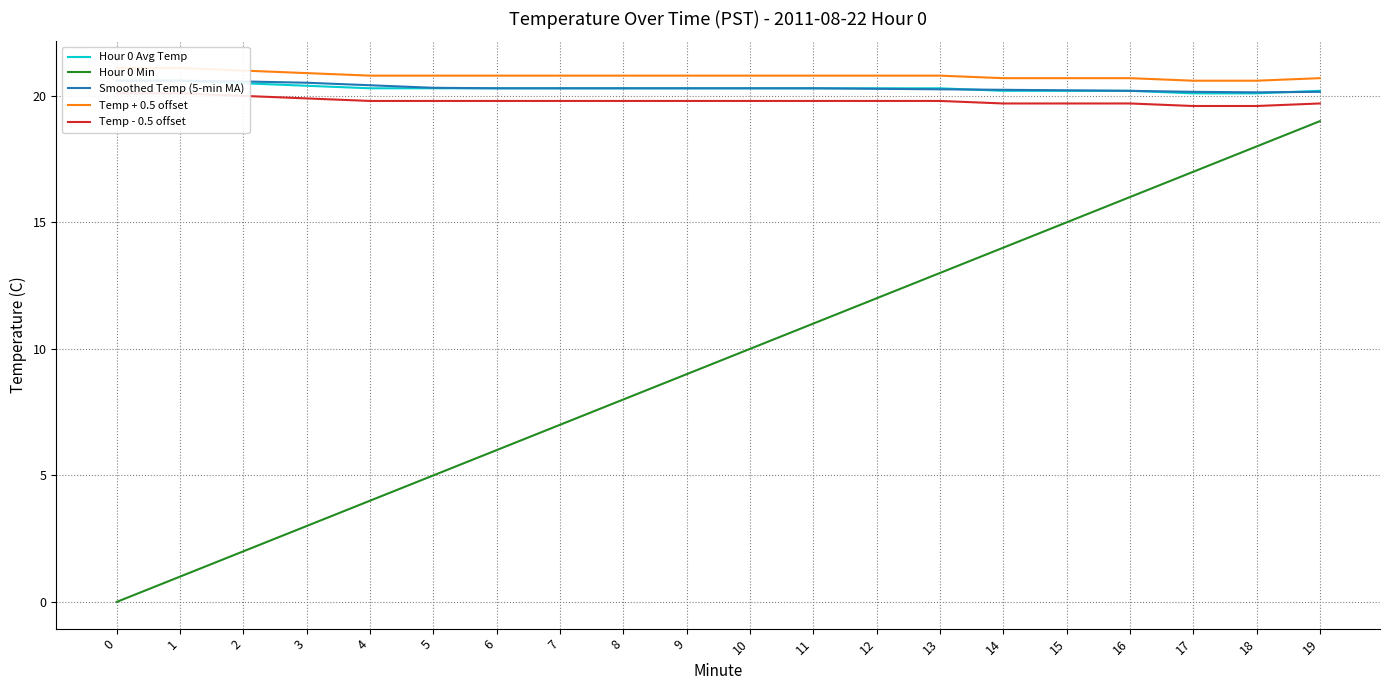

True or false: Smoothed Temp (5-min MA) and Temp + 0.5 offset intersect in this chart.

False